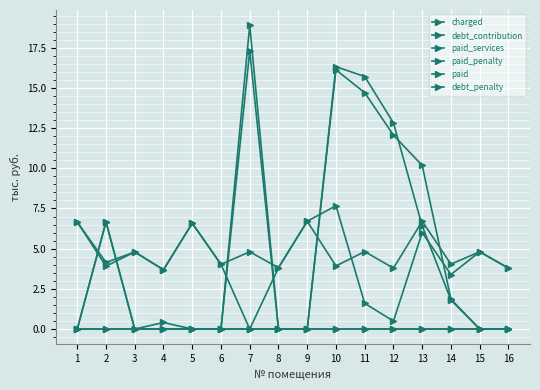

Is this an area chart (filled region under the line)?

No